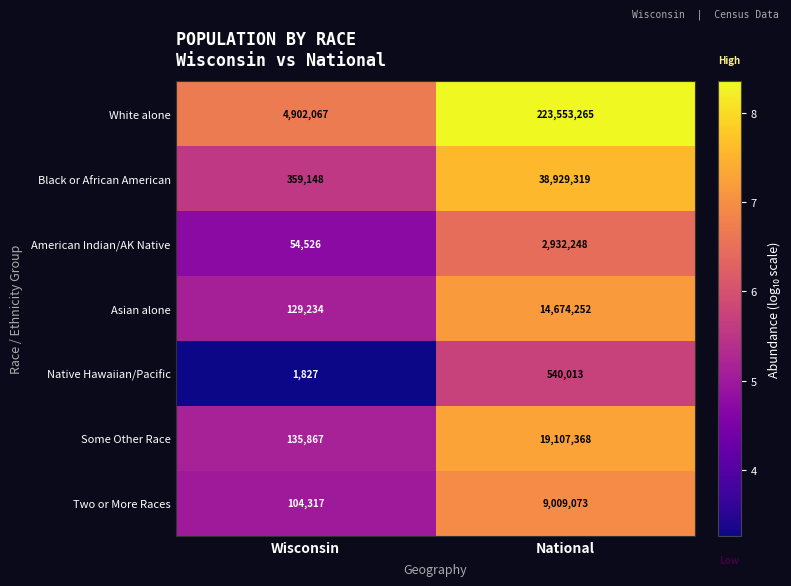

Which category has the lowest value across all series?

Wisconsin